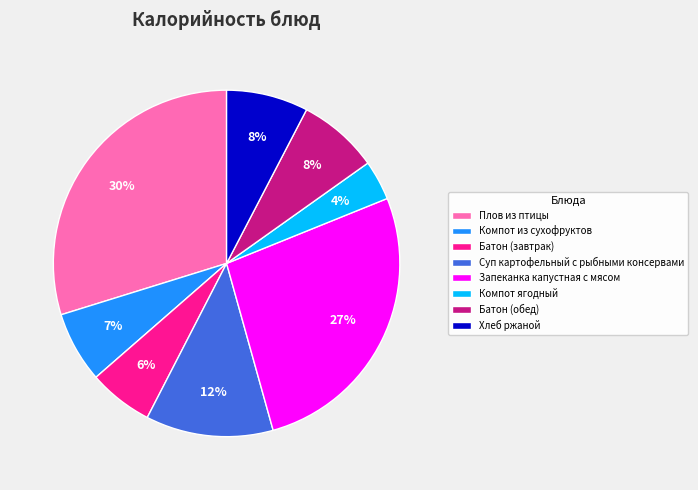

Count the number of slices in the pie.

8